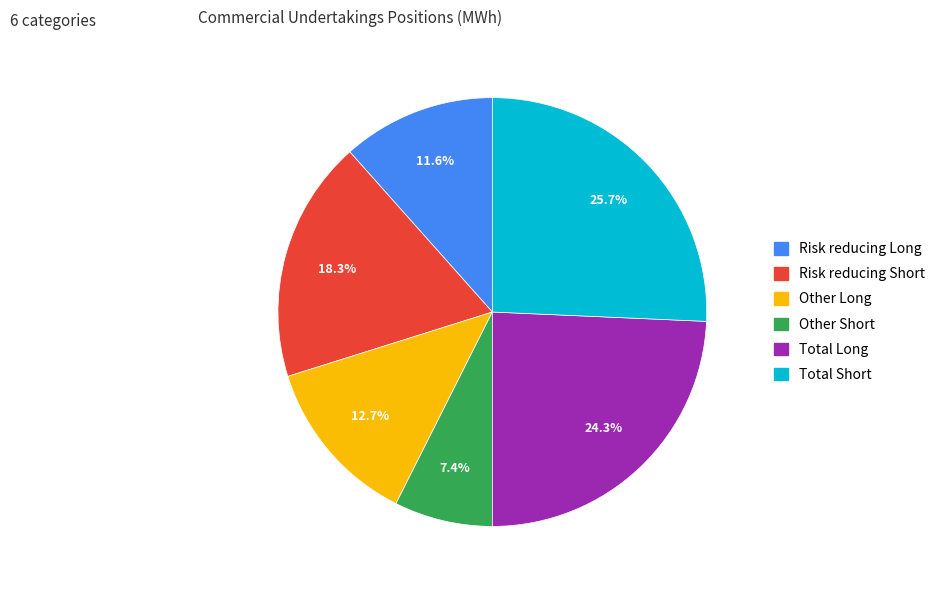

To the nearest percent, what is the difference between the largest and smallest slice percentages?

18%